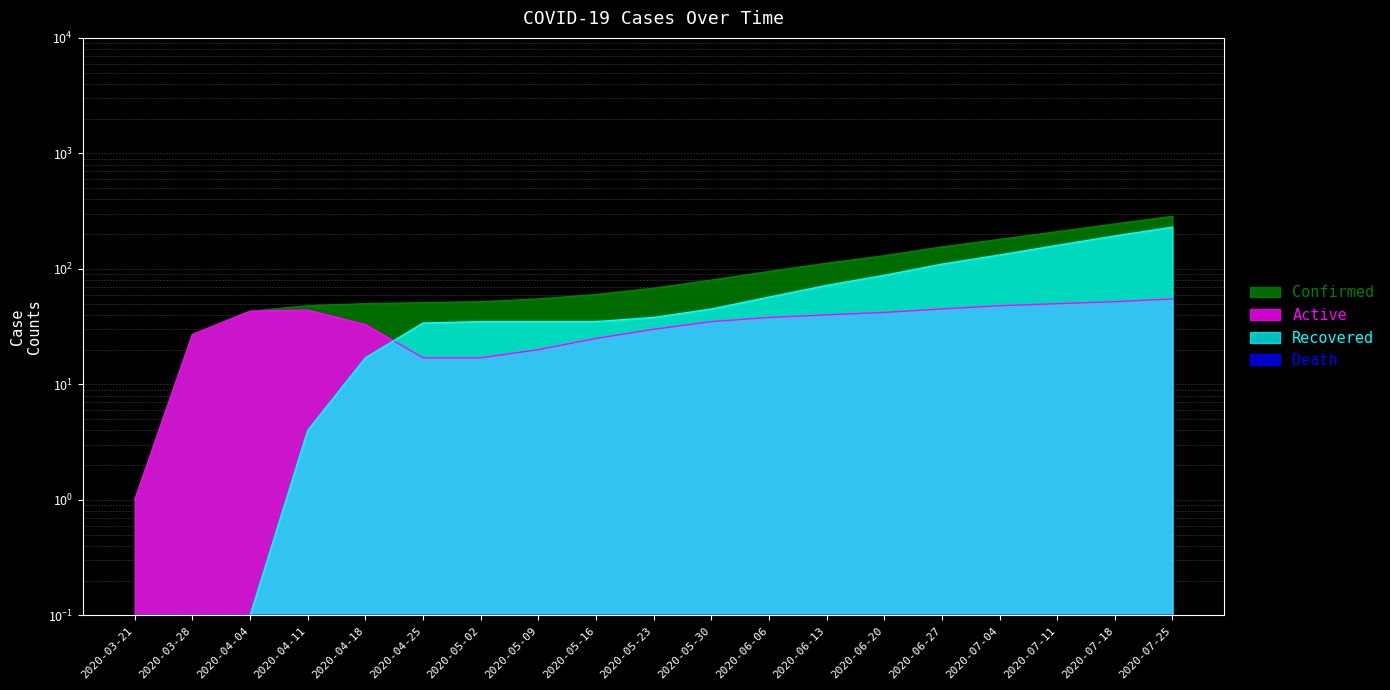

What is the approximate value of Active at 2020-05-16?

25.0